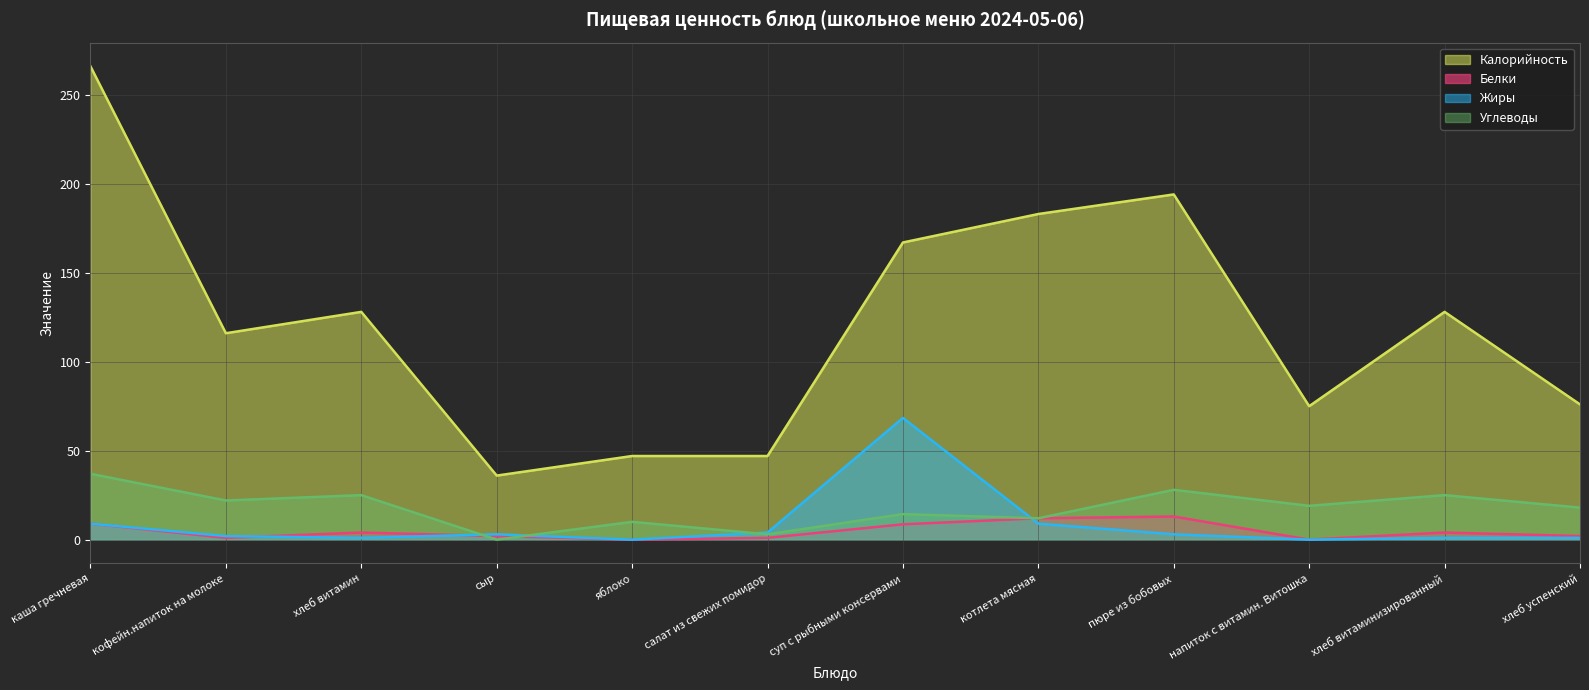

What is the spread (max minus min) of values at сыр?

36.0